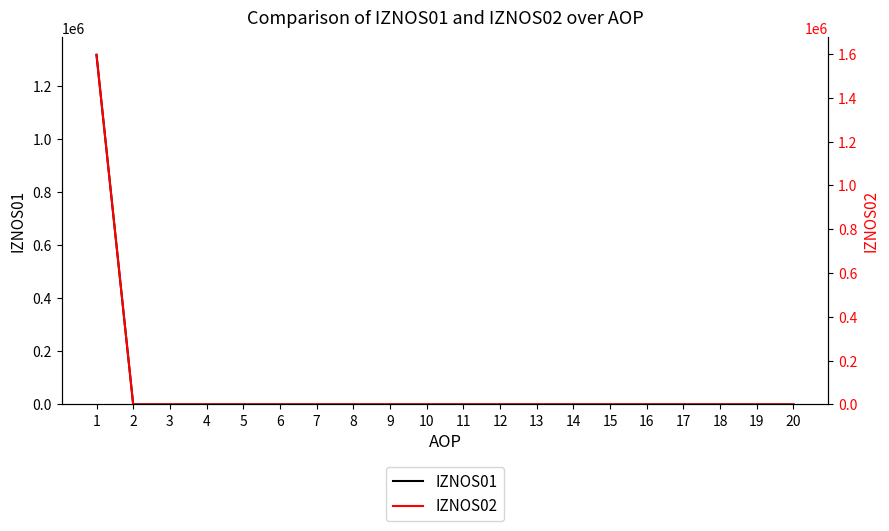

How many values in the IZNOS02 series exceed 0?

1